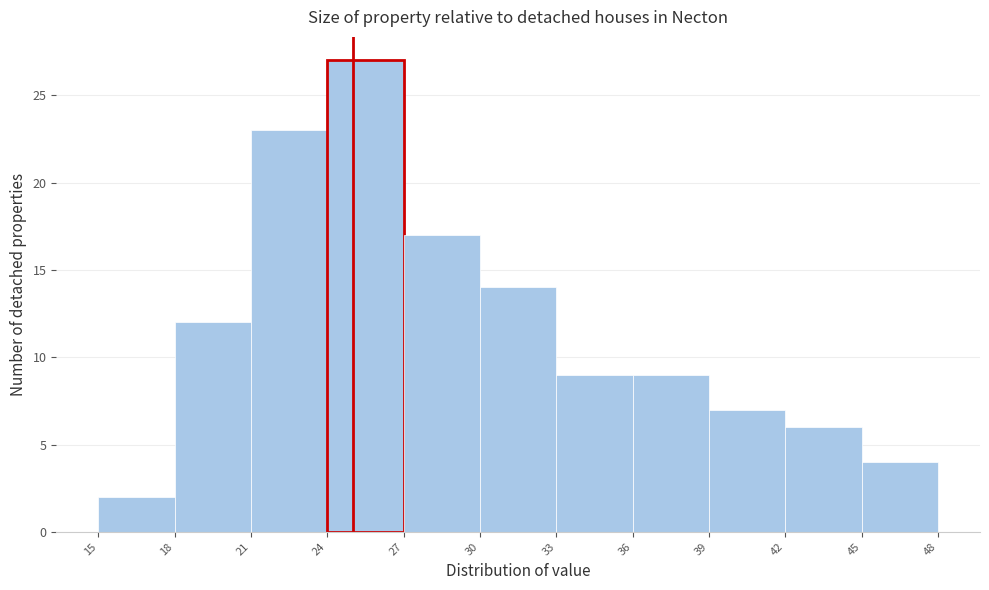

What is the height of the bar covering 18 to 21 on the x-axis? The values are not printed on the chart, so give them approximately, as read against the axis.

12